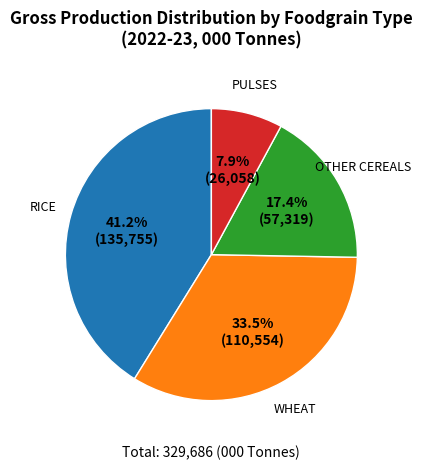

Is there any slice that represents more than half of the pie?

No